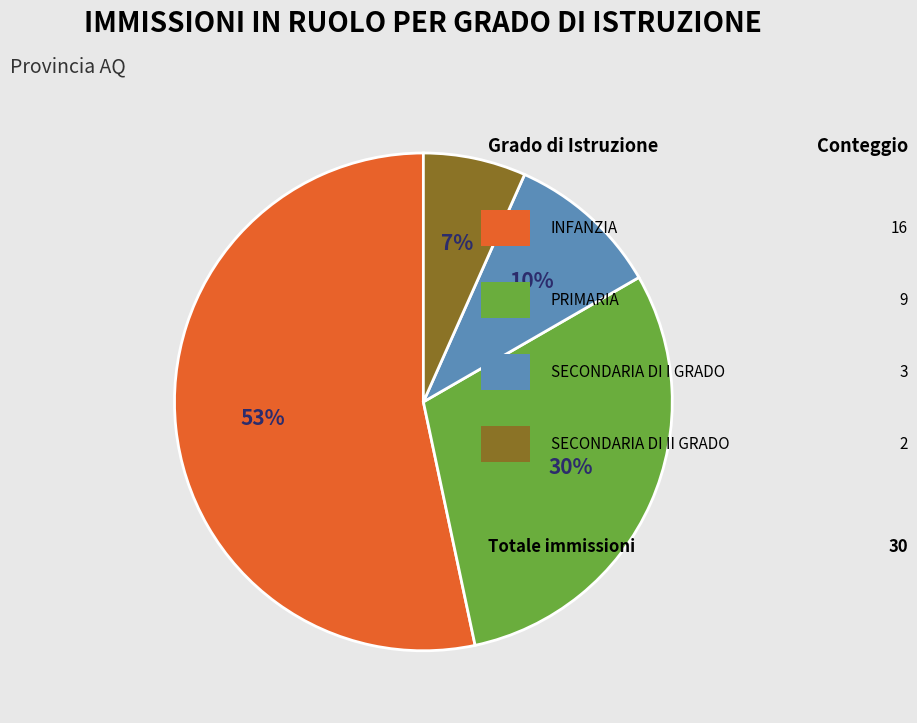

To the nearest percent, what is the average slice percentage?

25%